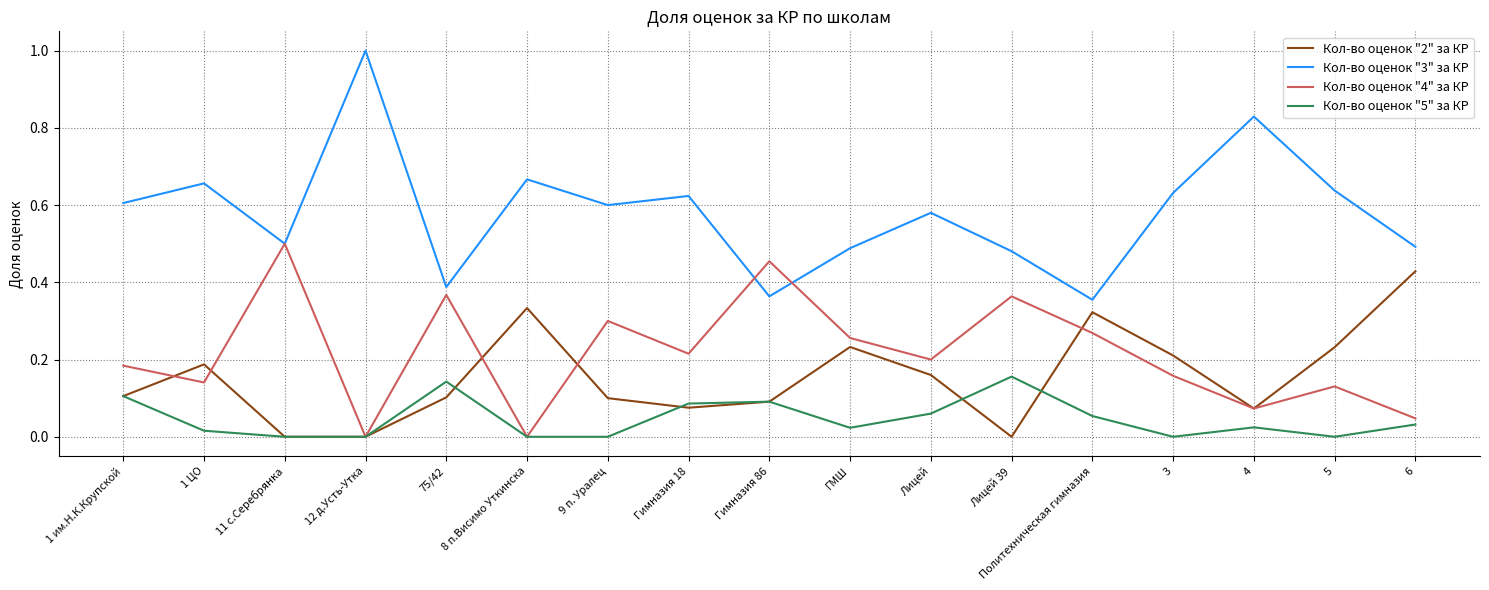

What position from the left is 6?

17